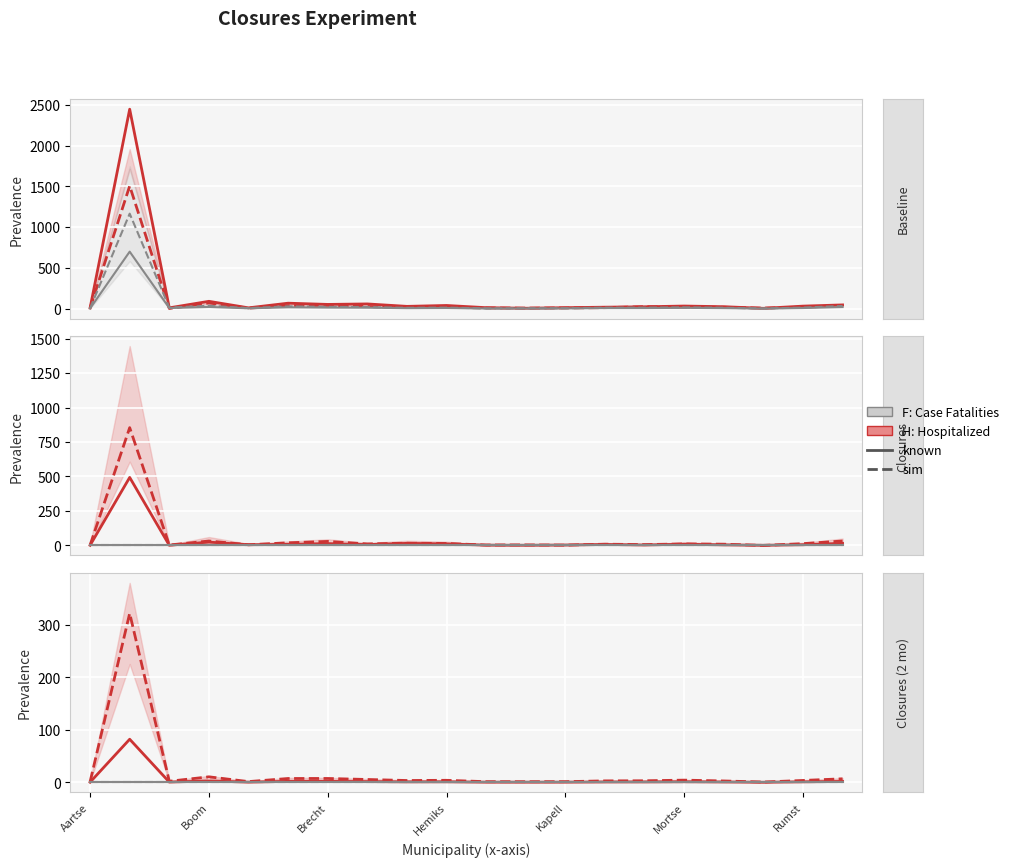

Rank the series by their maximum value, from highest to lowest.

H: Hospitalized (sim), H: Hospitalized (known), F: Case Fatalities (sim), F: Case Fatalities (known)